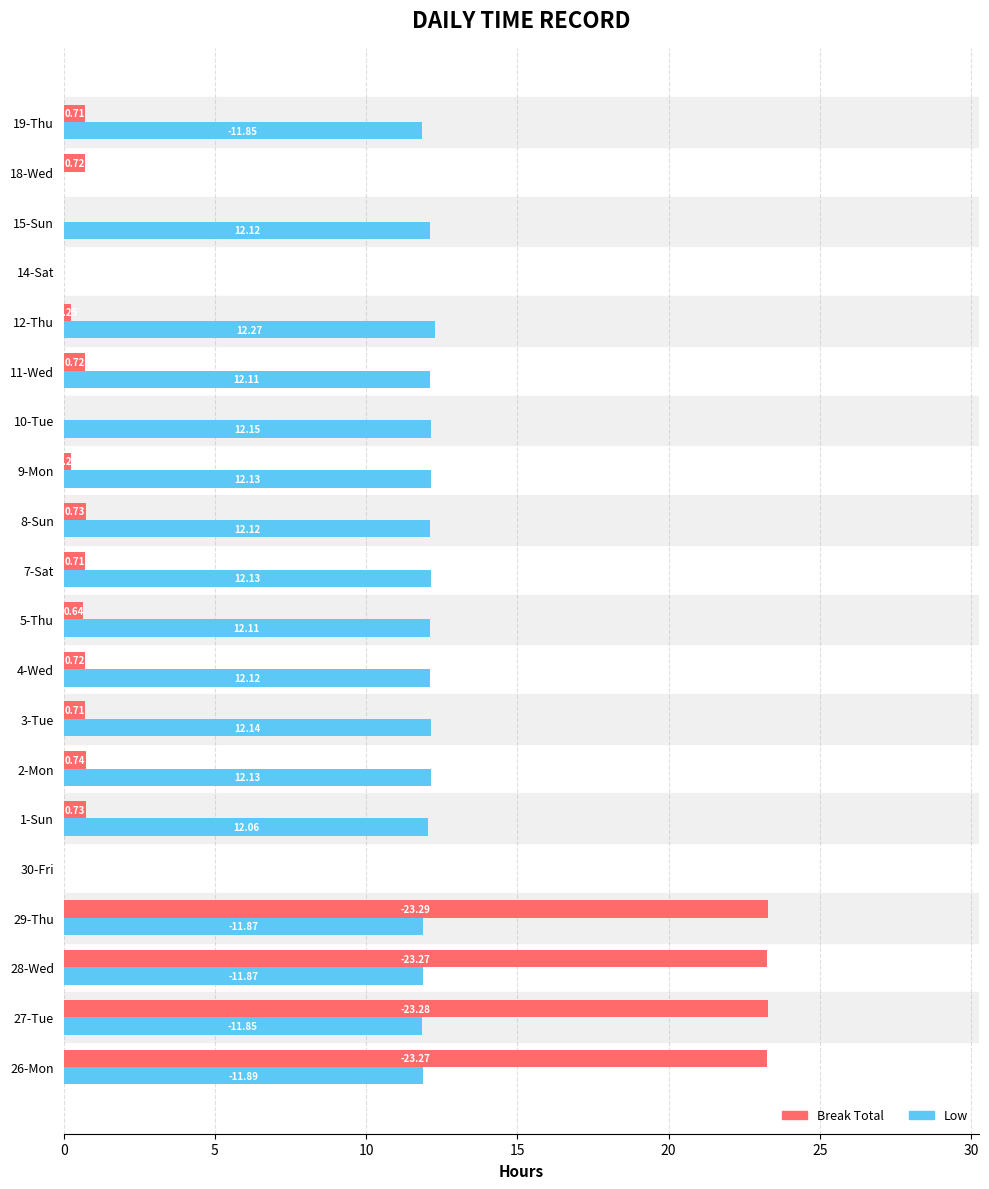

How many values in Break Total are above zero?

16